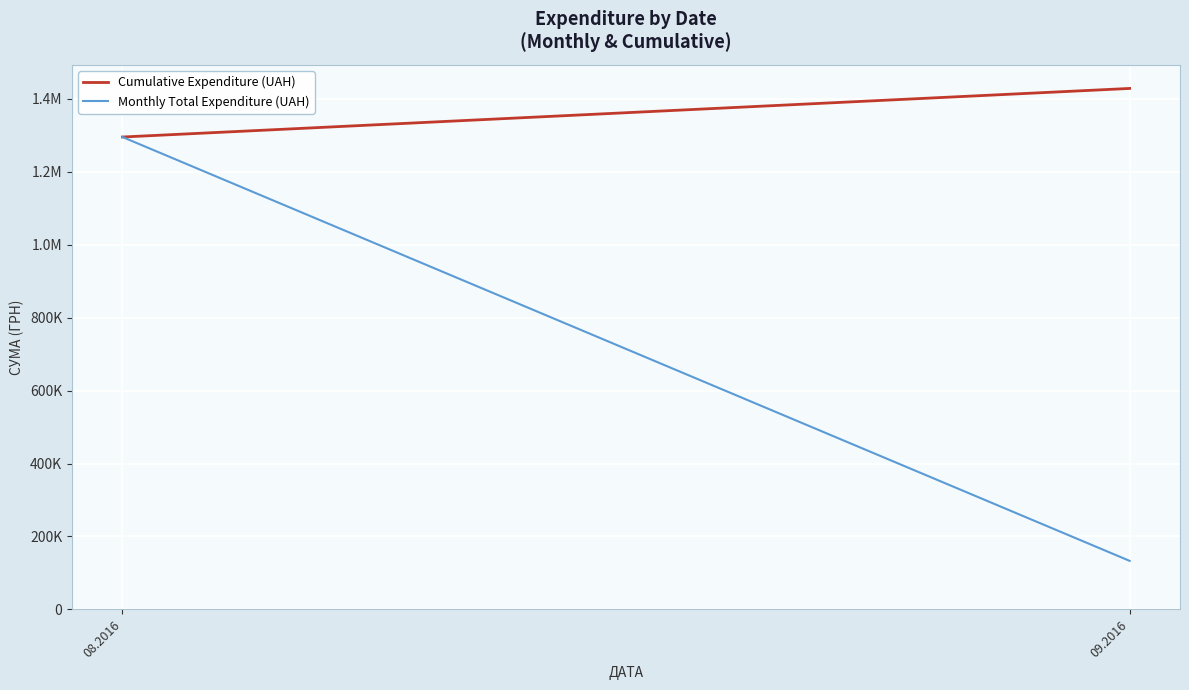

What is the smallest value displayed?

133168.7